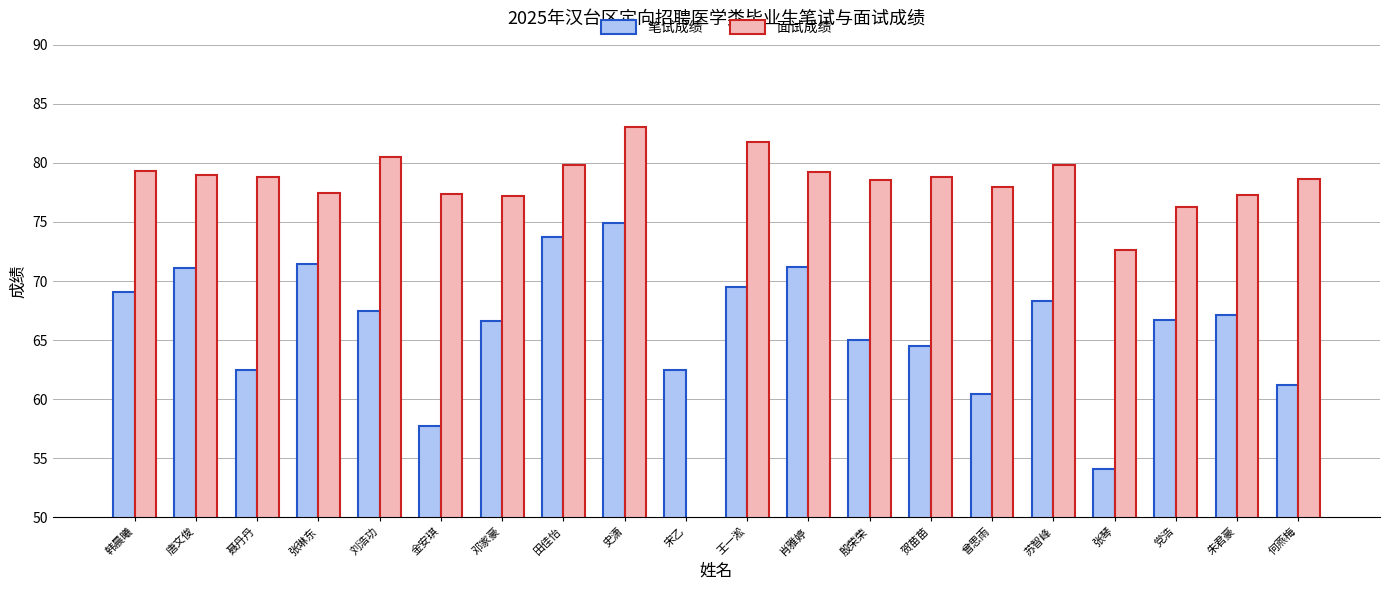

What is the label of the 19th bar from the left?

朱君豪